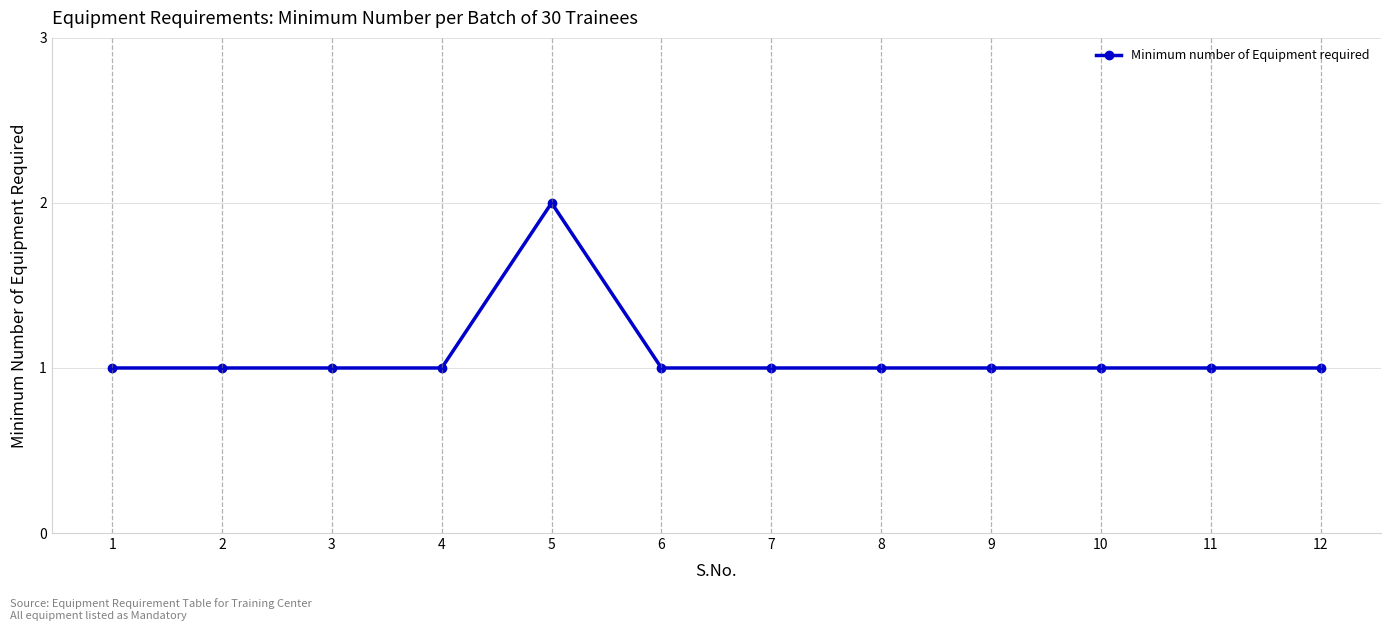

True or false: the data shows 1 at 4.

True